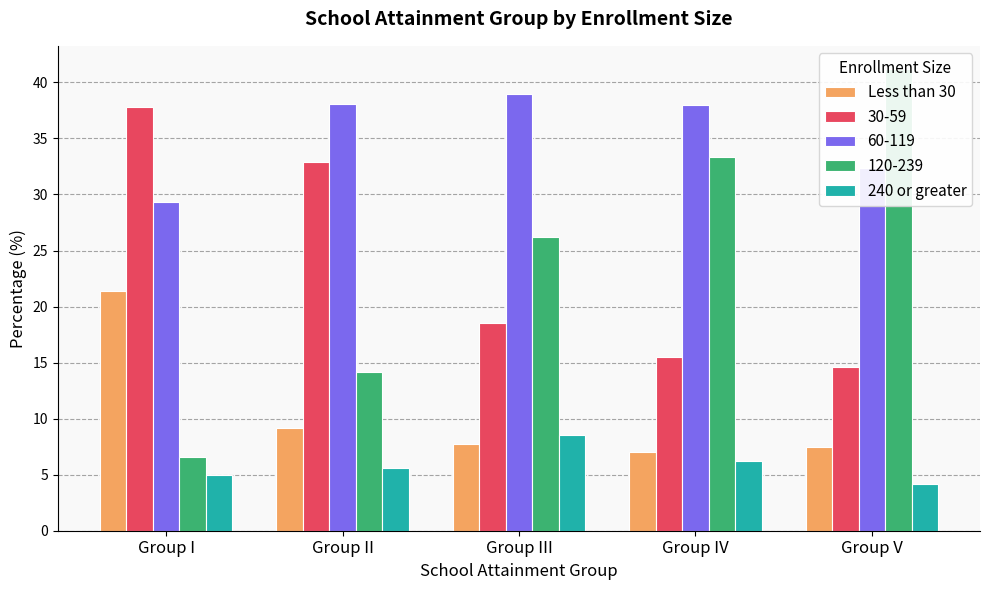

What is the difference between the highest and lowest values at Group I?

16.4